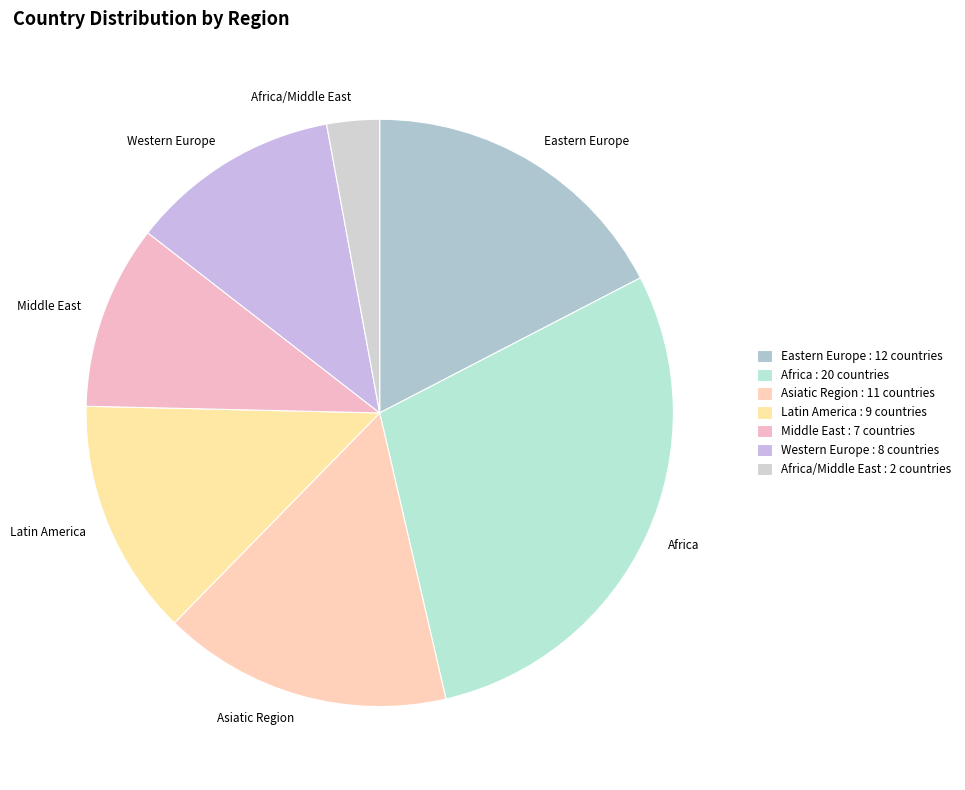

True or false: Africa/Middle East accounts for 15% of the total.

False